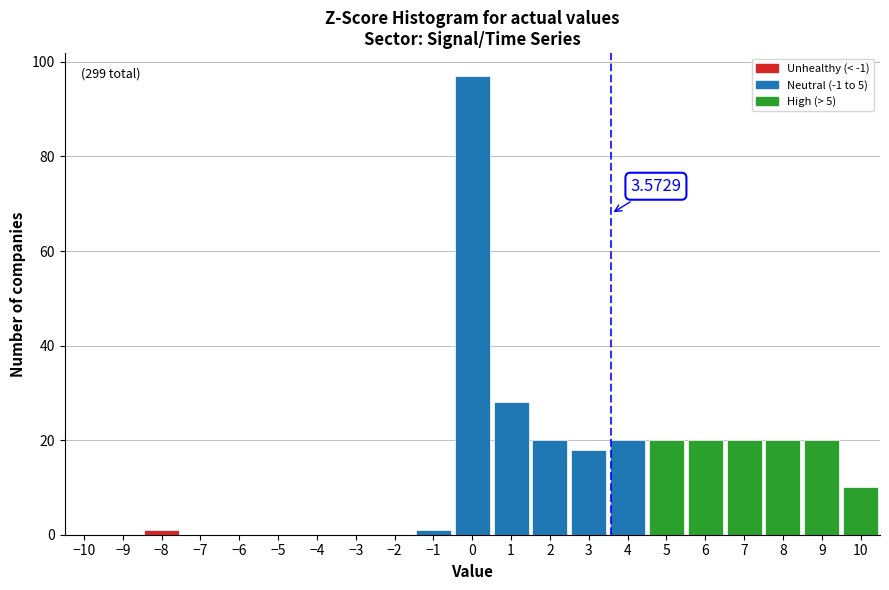

Over which range of the x-axis is the bar tallest?

-0.5 to 0.5